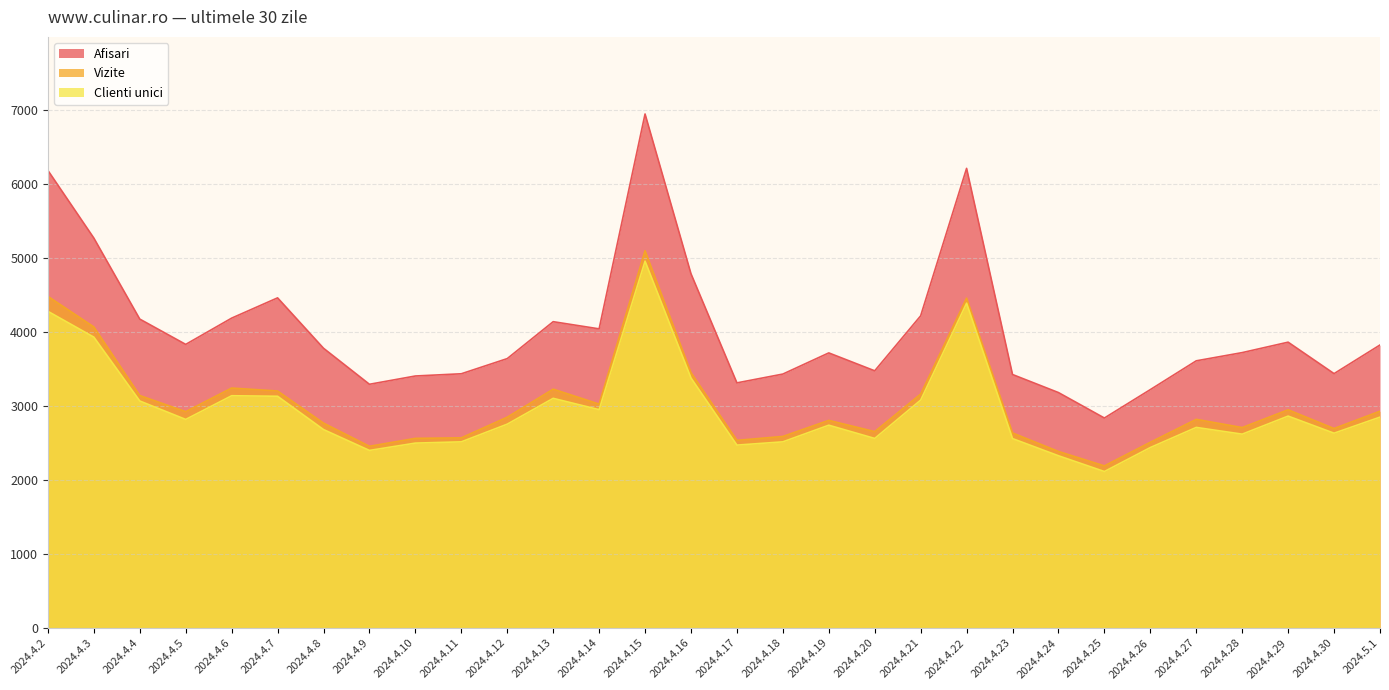

At which label does Afisari reach its minimum?

2024.4.25